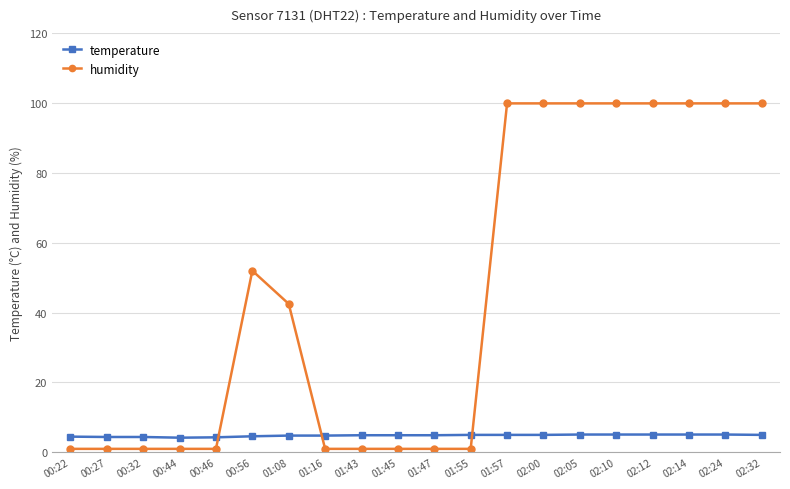

What position from the left is 02:14?

18